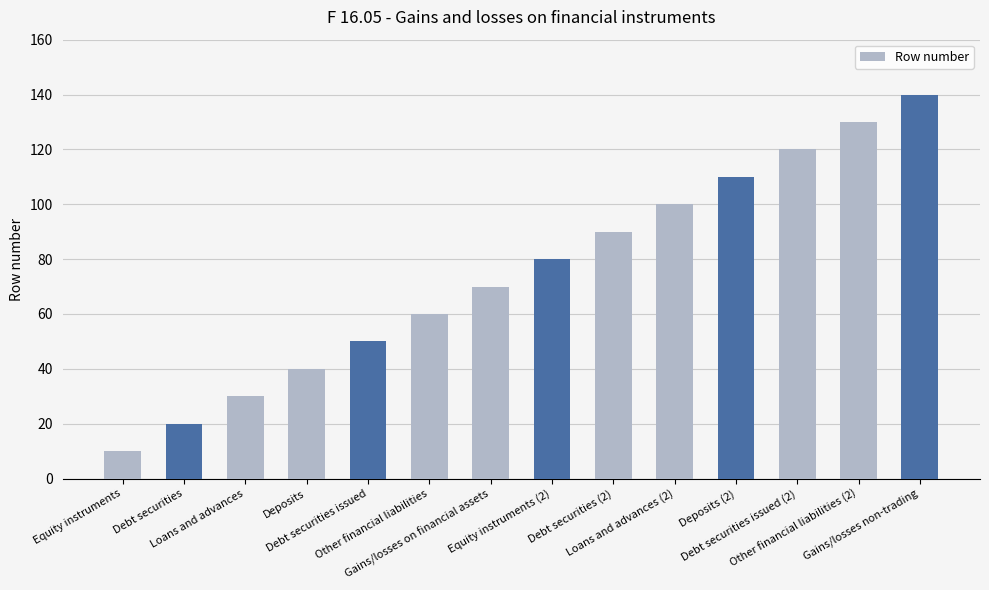

What is the label of the 3rd bar from the left?

Loans and advances